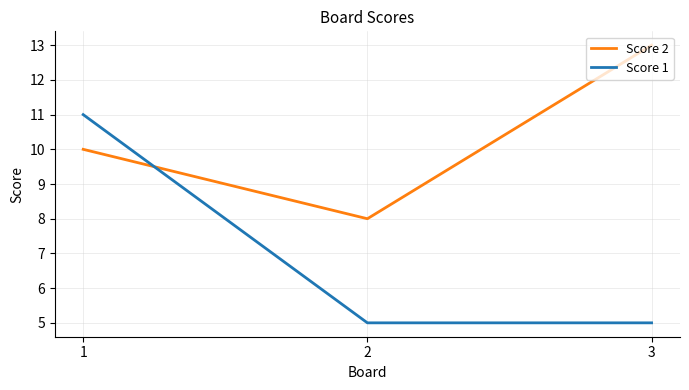

Is the value of Score 1 at 3 greater than the value of Score 2 at 2?

No